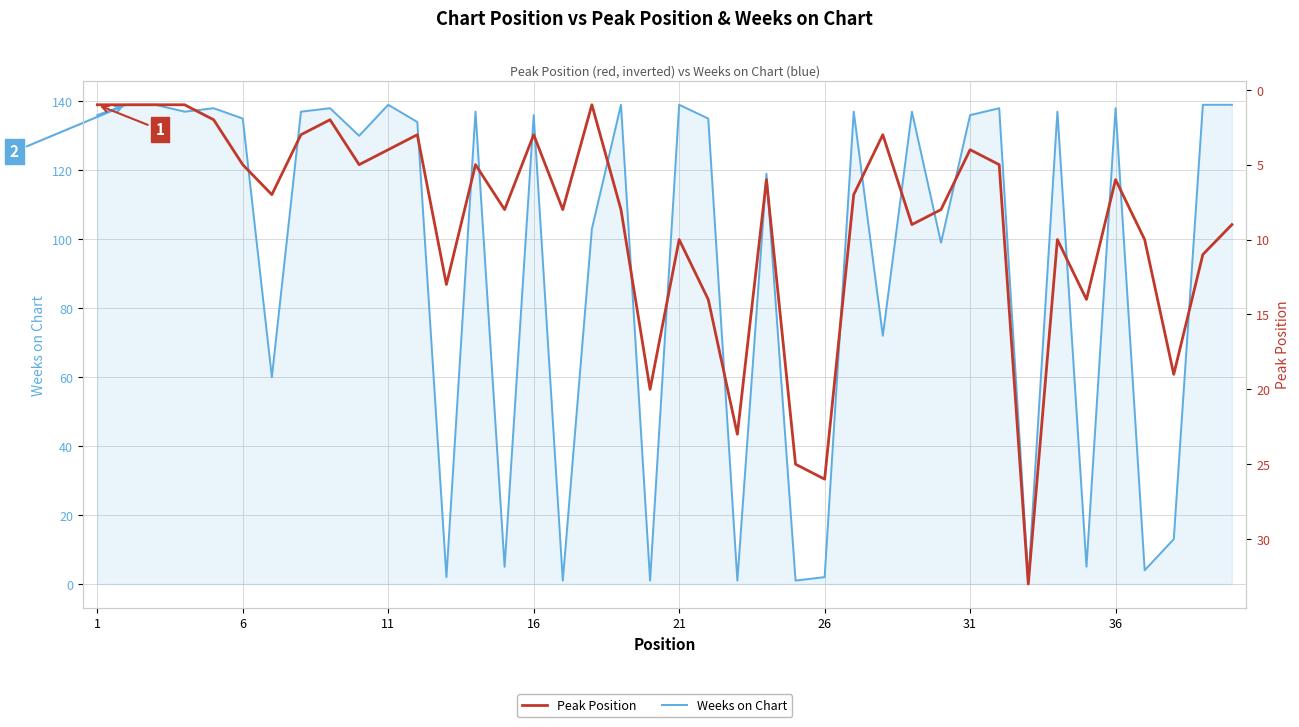

Is it true that Peak Position equals 1 at 1?

True